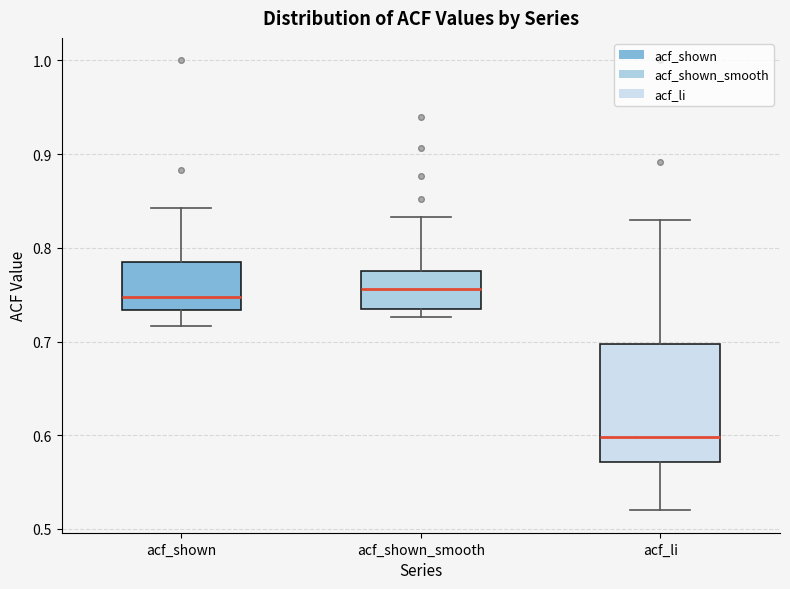

Which box's median line is the lowest?

acf_li